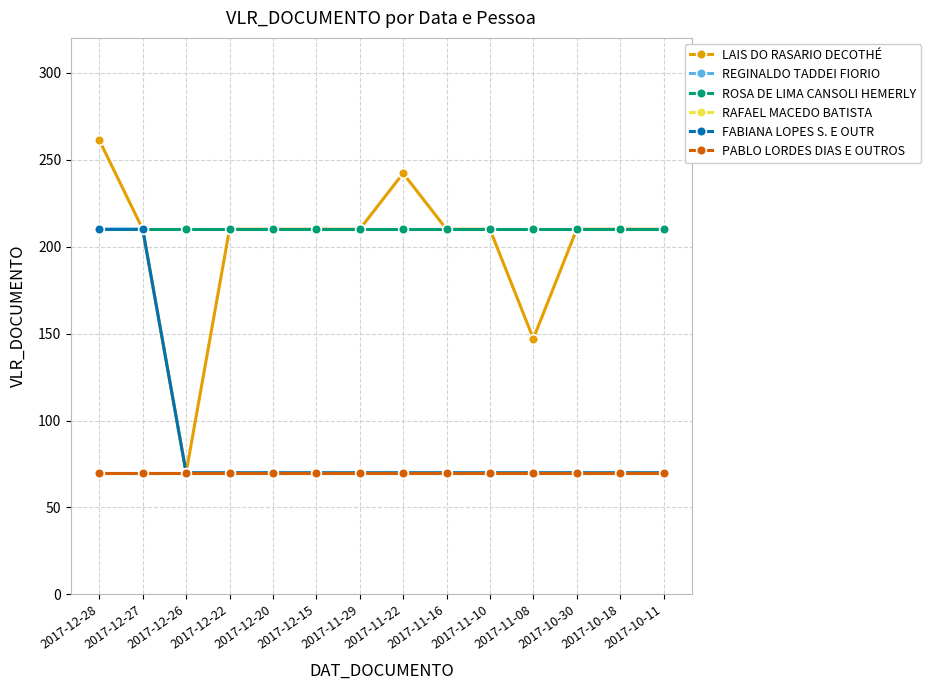

What is the spread (max minus min) of values at 2017-10-30?

140.0